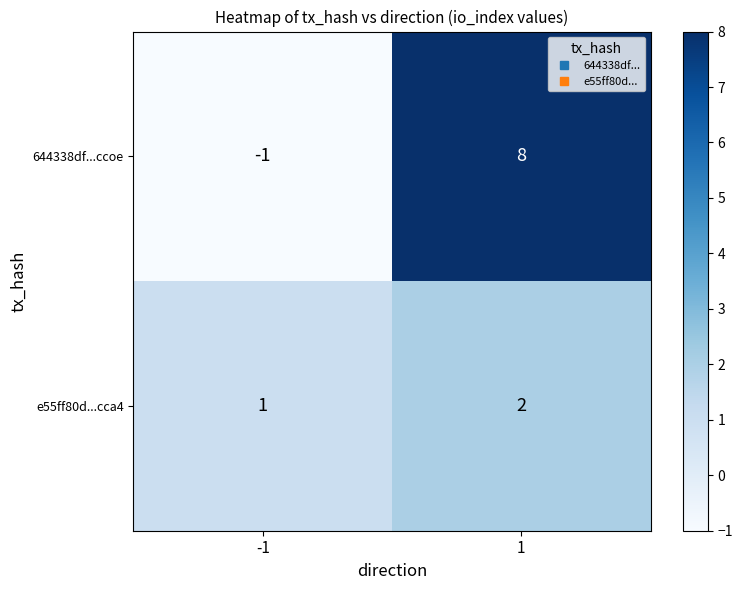

How many data points does each series have?

2